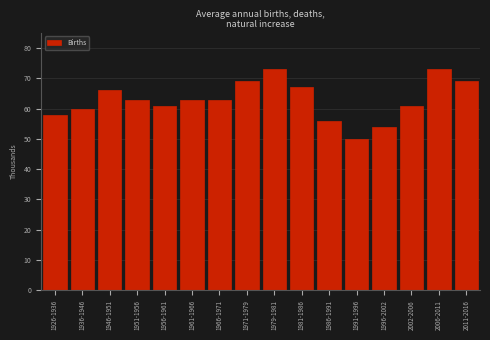

Reading right to left, list all the values displayed in this chart.

2011-2016=69	2006-2011=73	2002-2006=61	1996-2002=54	1991-1996=50	1986-1991=56	1981-1986=67	1979-1981=73	1971-1979=69	1966-1971=63	1961-1966=63	1956-1961=61	1951-1956=63	1946-1951=66	1936-1946=60	1926-1936=58